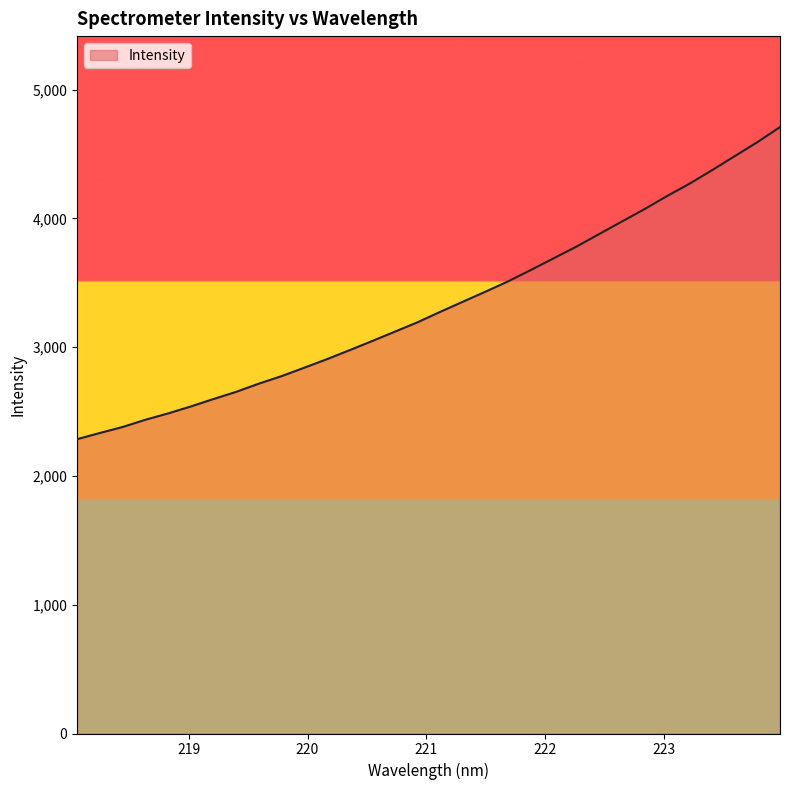

What is the difference between the maximum and minimum values?

2424.0